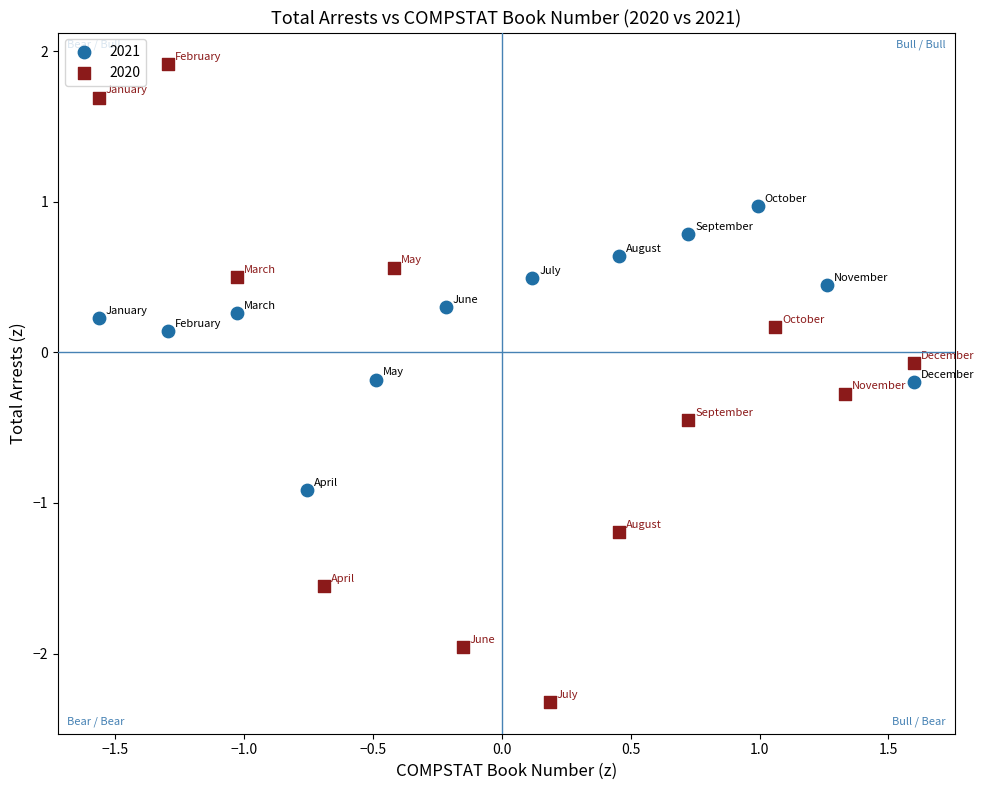

Which series contains the highest Y value?

2020